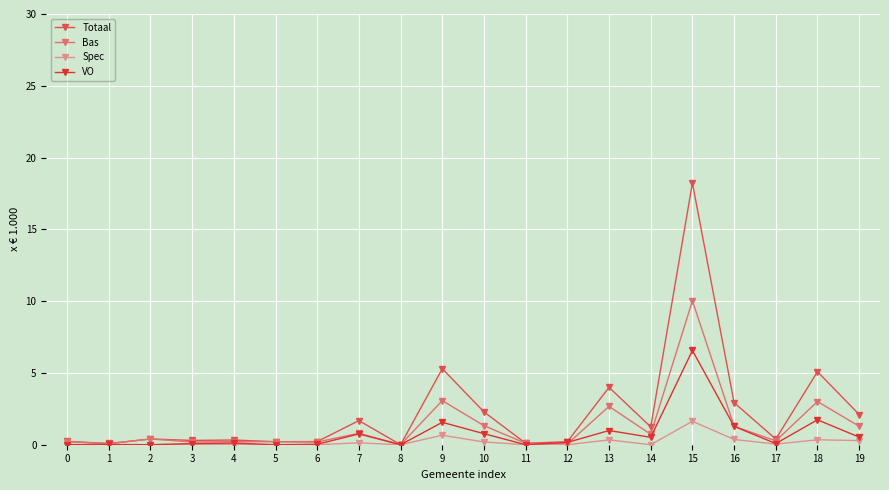

How many lines are shown in the chart?

4